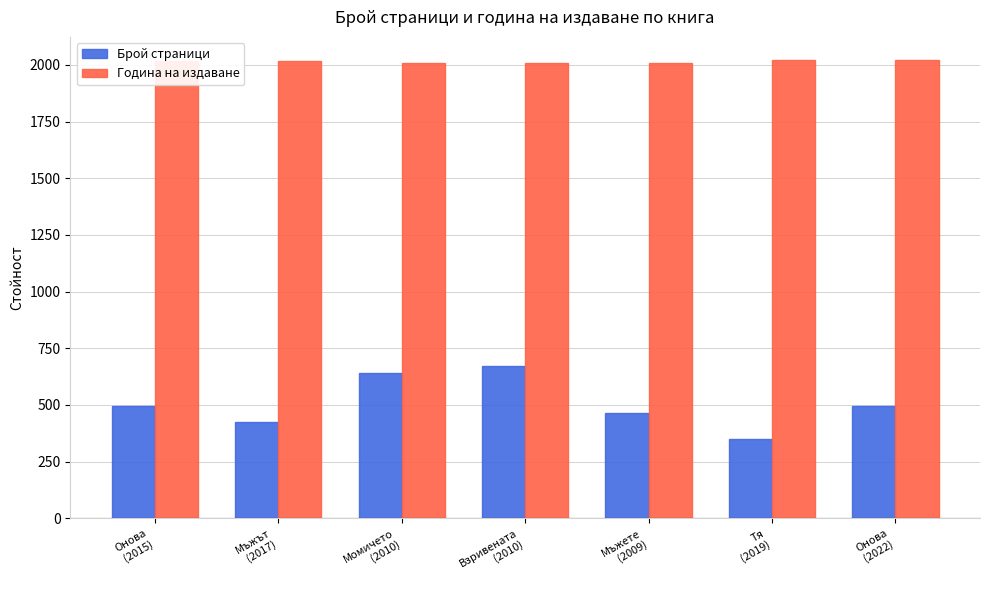

Which series has the largest total across all categories?

Година на издаване